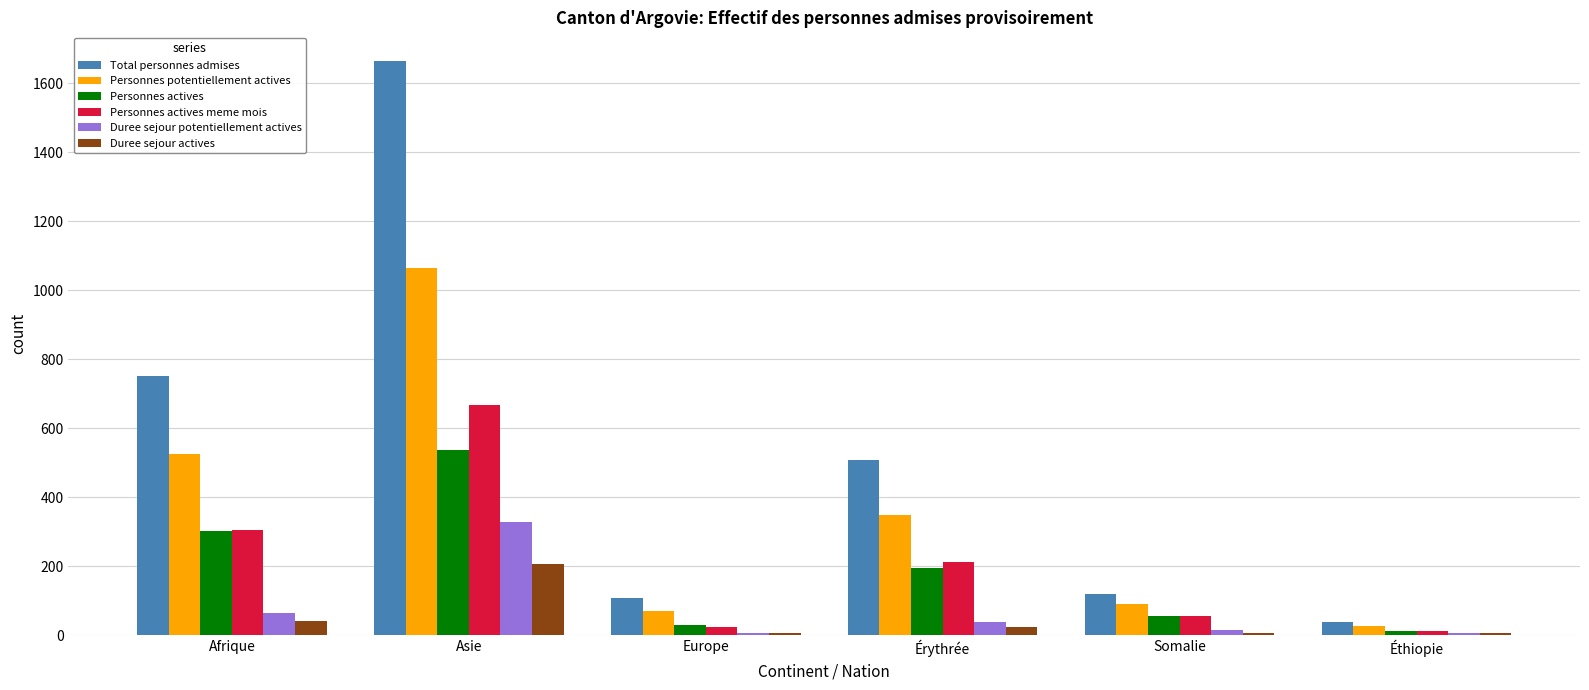

Read the Personnes potentiellement actives value at Éthiopie, to the nearest 50.

50